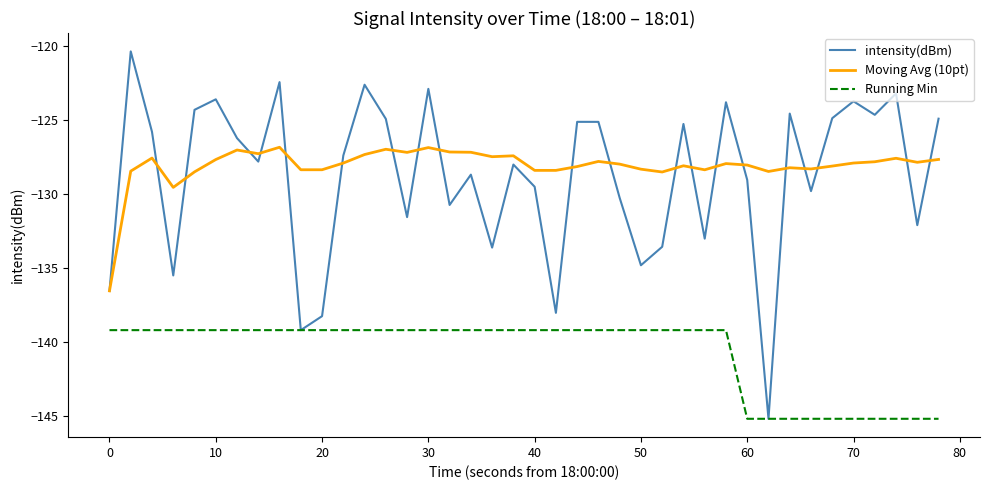

True or false: intensity(dBm) and Moving Avg (10pt) intersect in this chart.

True